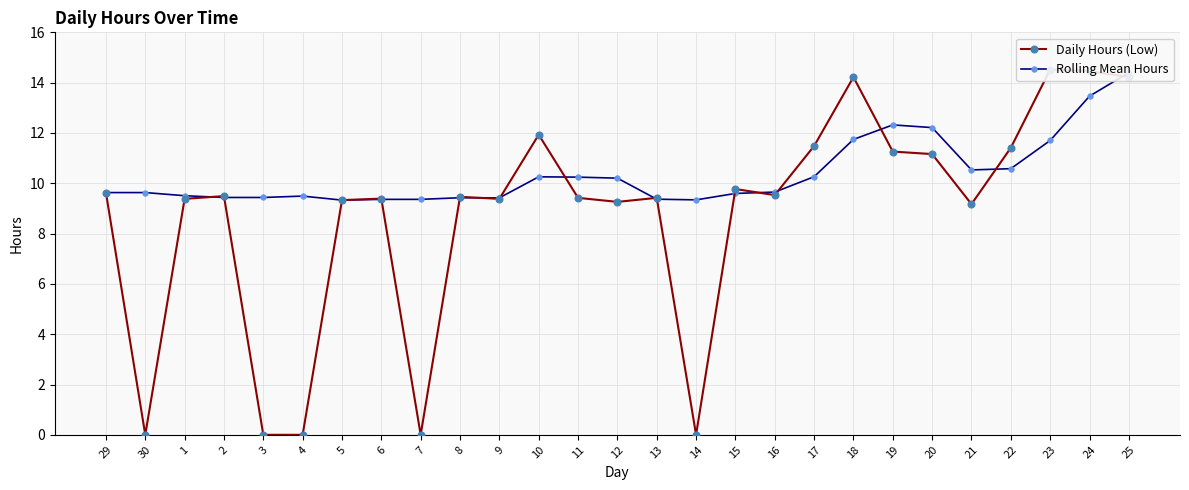

How many interior local peaks does the Rolling Mean Hours series have?

4